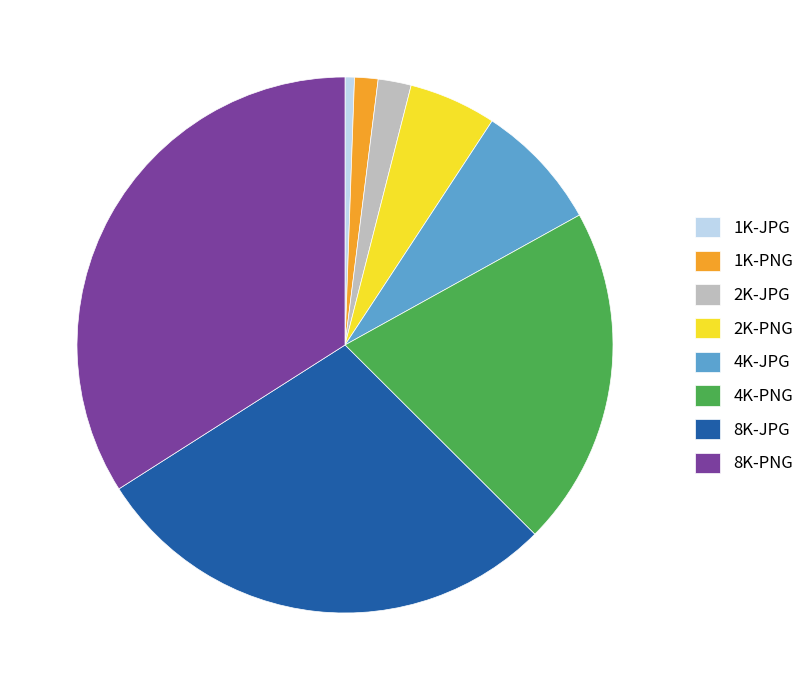

Which slice is the largest?

8K-PNG